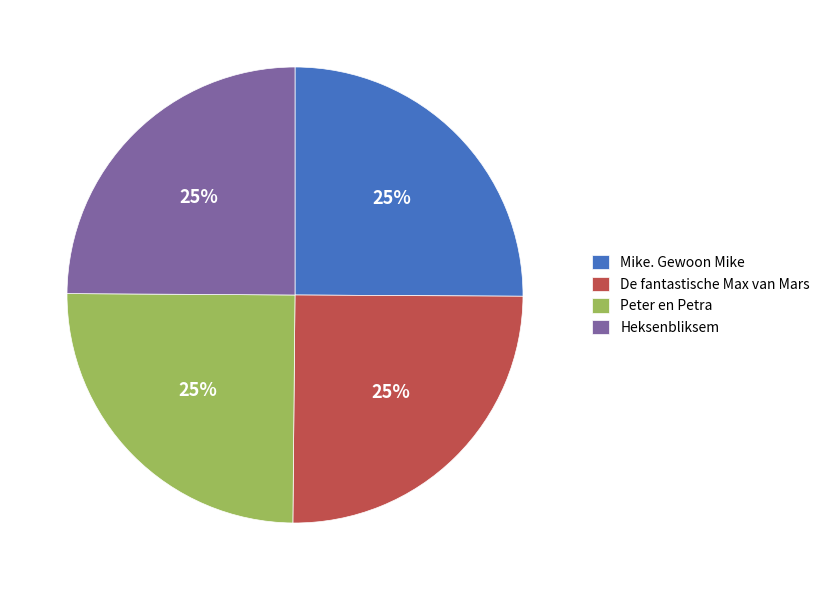

Does Peter en Petra represent more than half of the total?

No